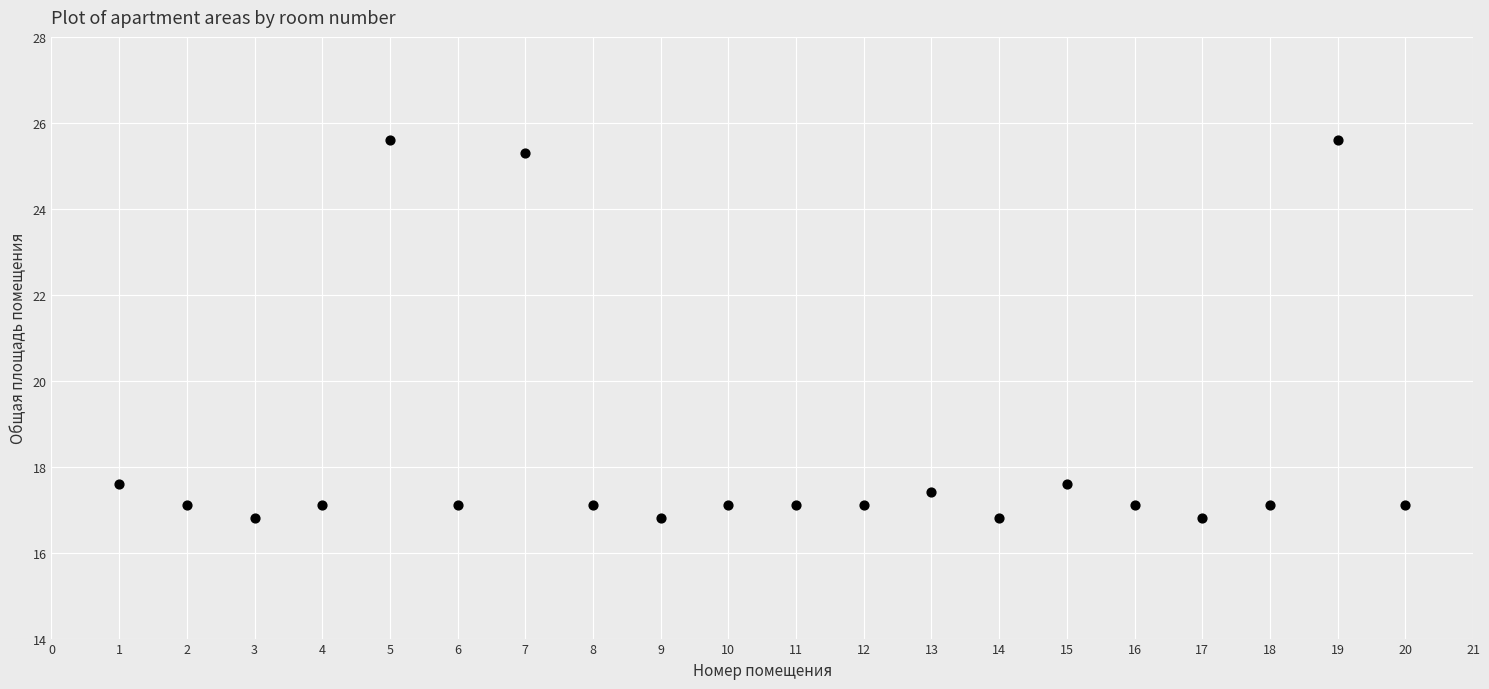

What is the range of X values (max minus min)?

19.0